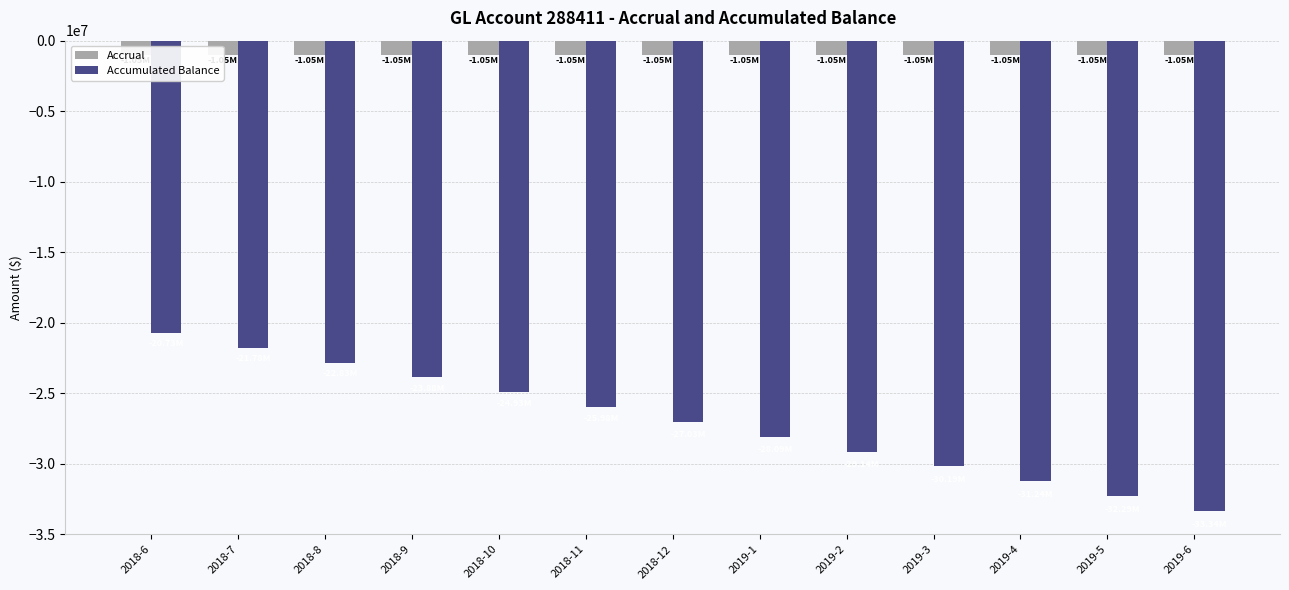

Which category has the lowest value in the Accrual series?

2018-6